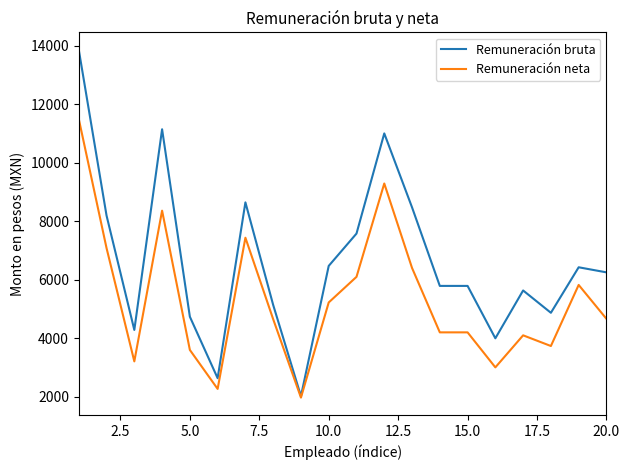

Rank the series by their average value, from highest to lowest.

Remuneración bruta, Remuneración neta